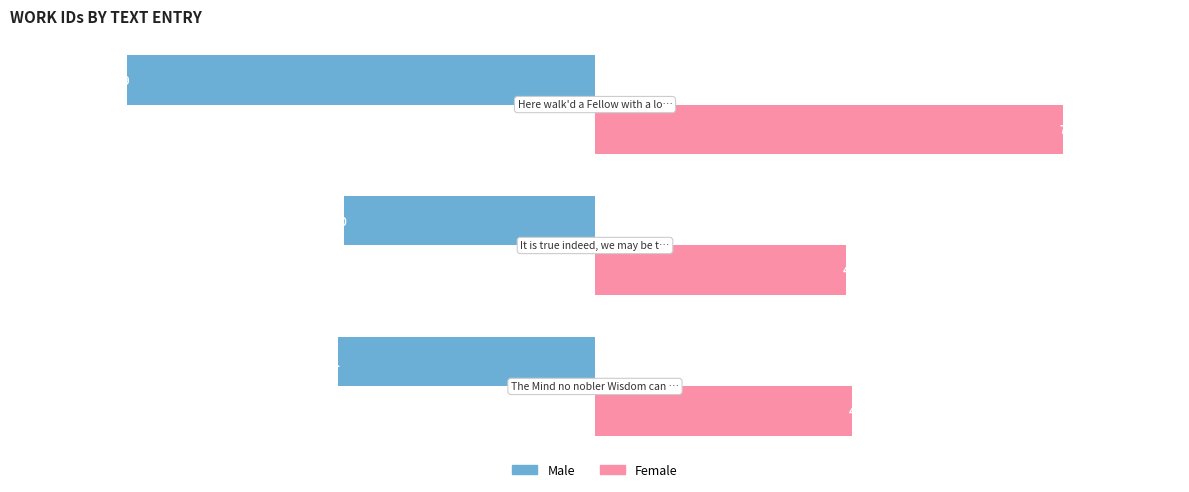

What is the maximum value shown in the chart?

7539